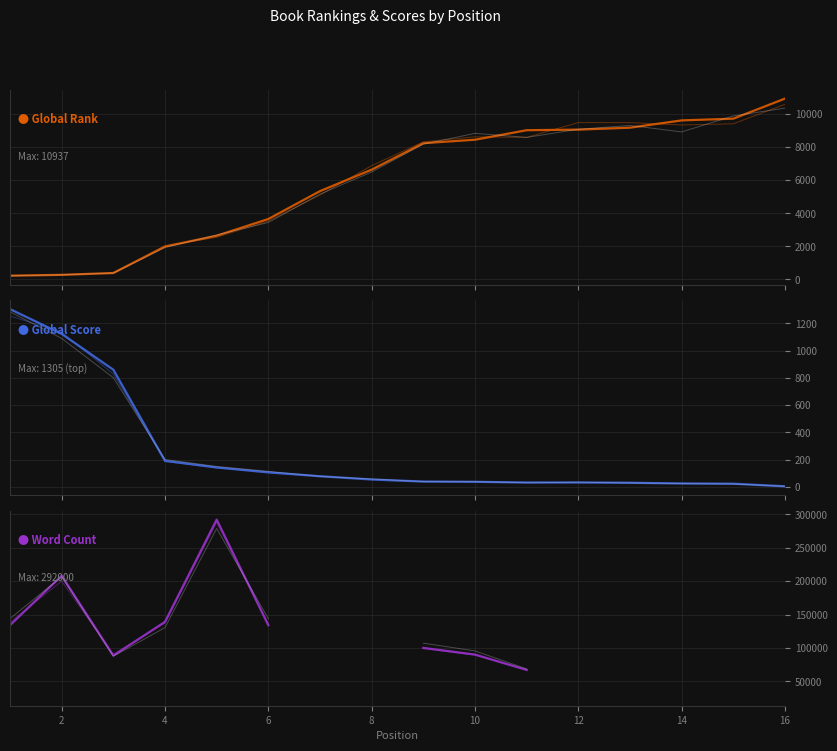

What is the spread (max minus min) of values at 2?

846